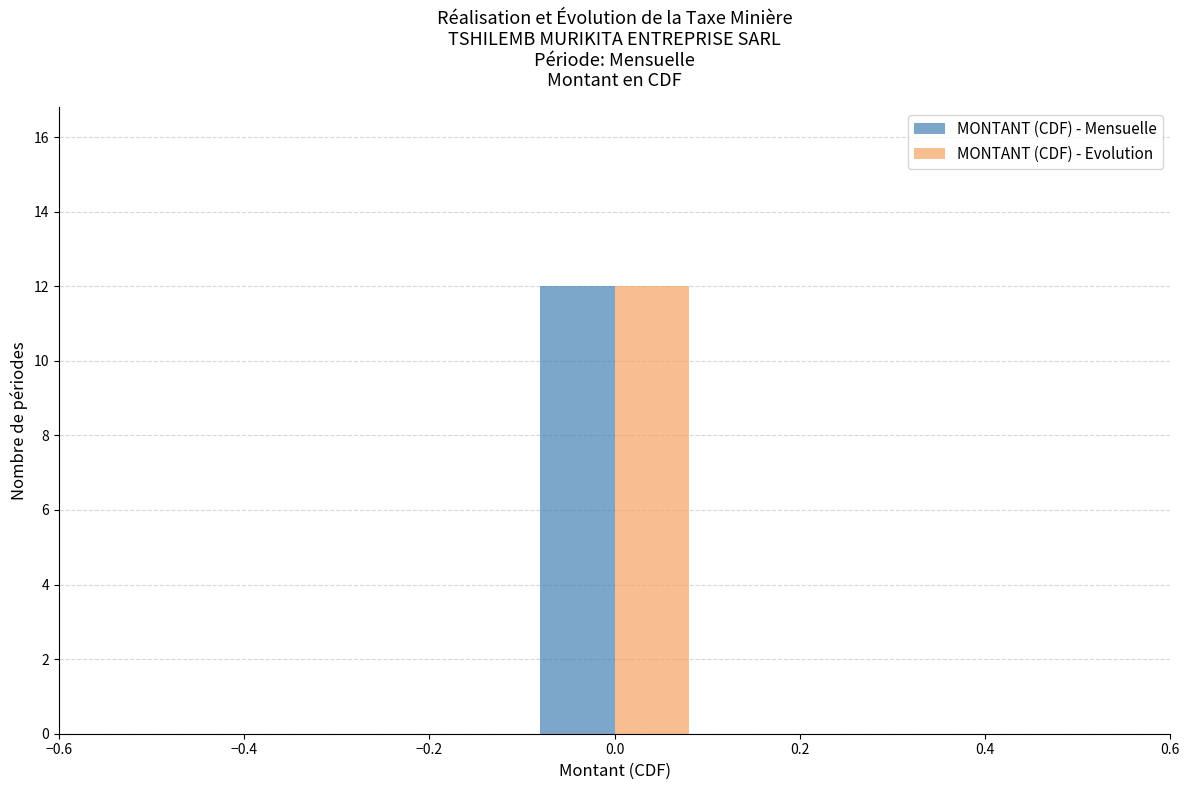

What is the height of the MONTANT (CDF) - Evolution bar covering -0.1 to 0.1 on the x-axis? The values are not printed on the chart, so give them approximately, as read against the axis.

12